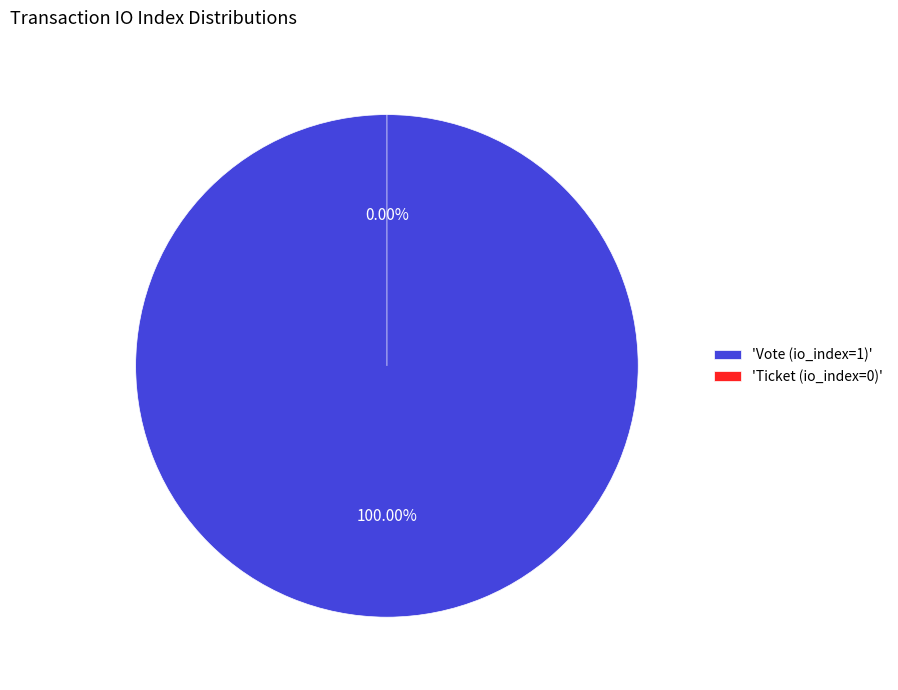

Is there a majority slice in this chart?

Yes